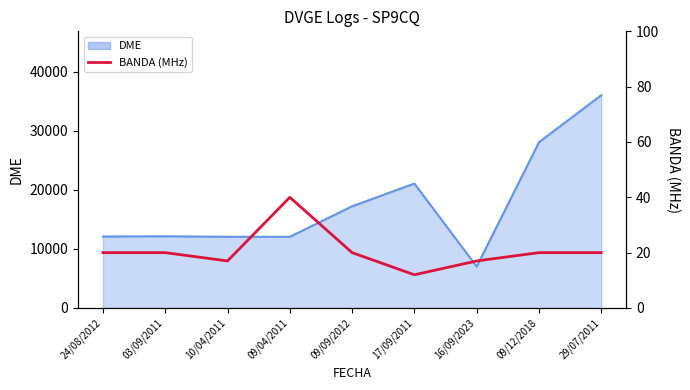

Reading left to right, list all the values displayed in this chart.

20	20	17	40	20	12	17	20	20